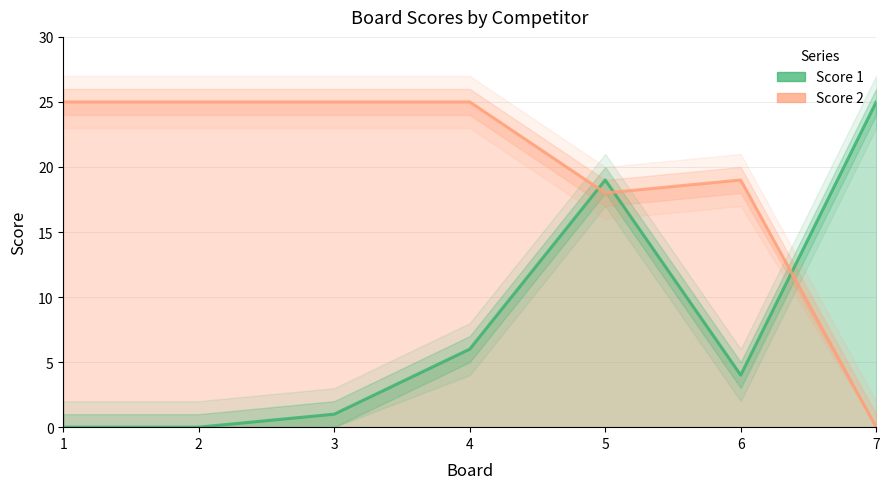

At which label does Score 1 reach its peak?

7